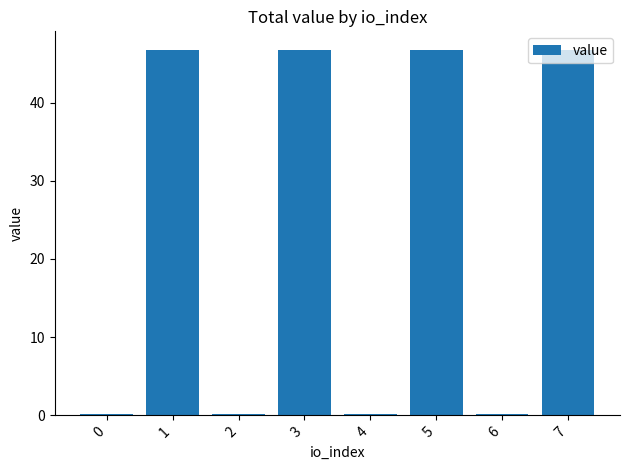

Reading left to right, transcribe all the data shown in this chart.

0=0.2	1=46.8	2=0.2	3=46.8	4=0.2	5=46.8	6=0.2	7=46.8